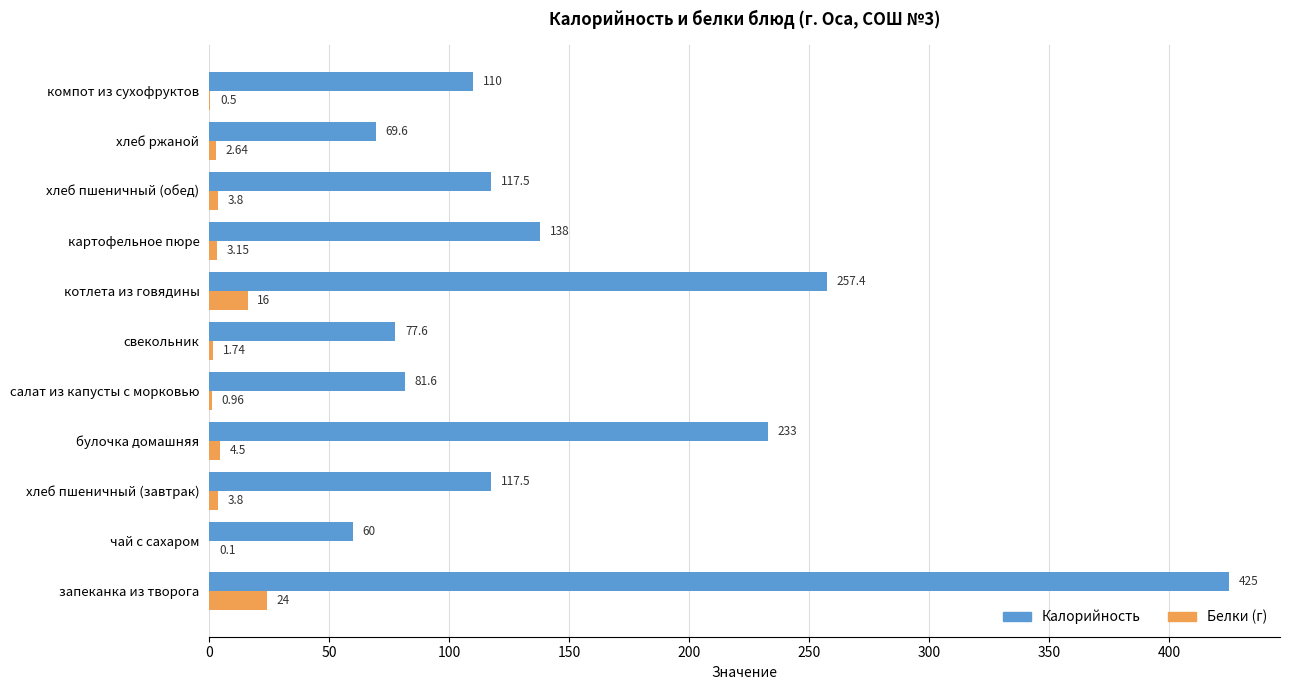

At which category is the sum across all series the highest?

запеканка из творога